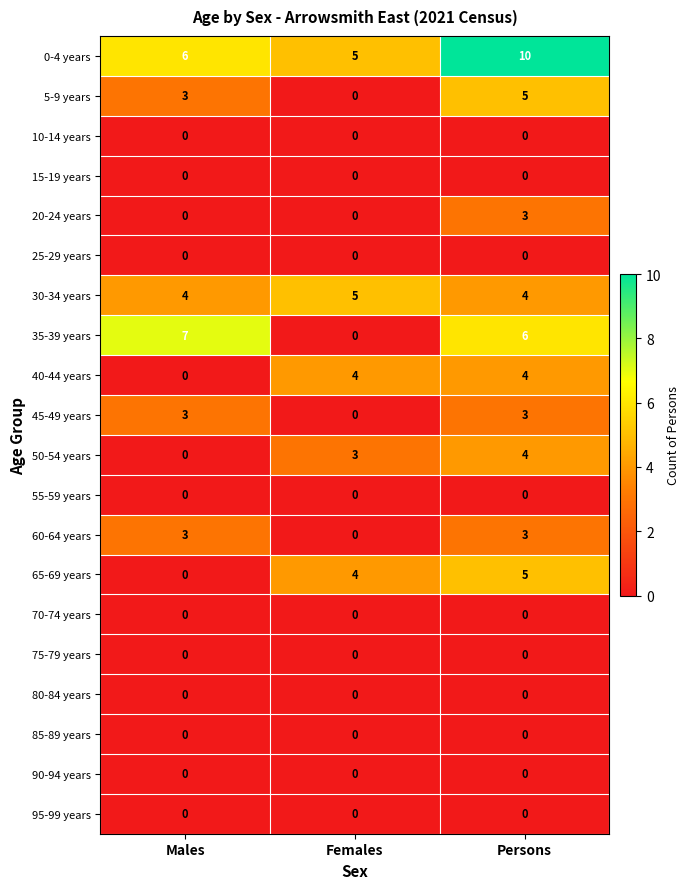

How many data points in 30-34 years are above 4?

1